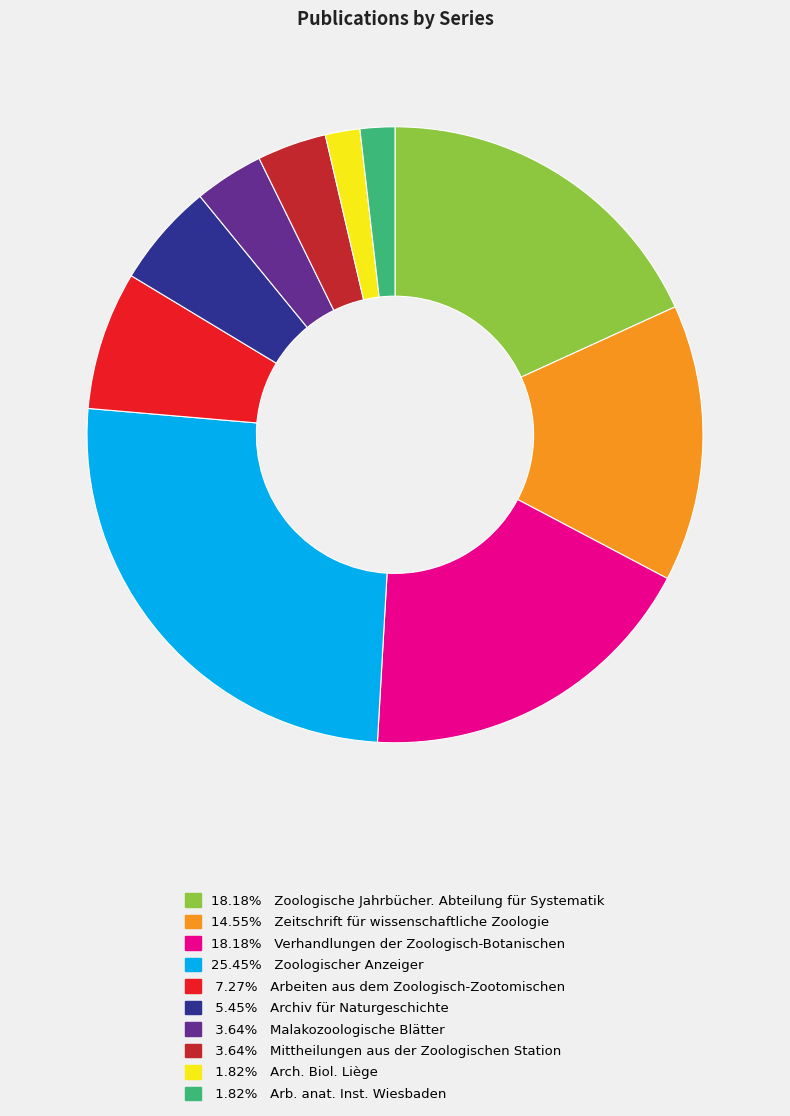

Does any single category account for the majority?

No